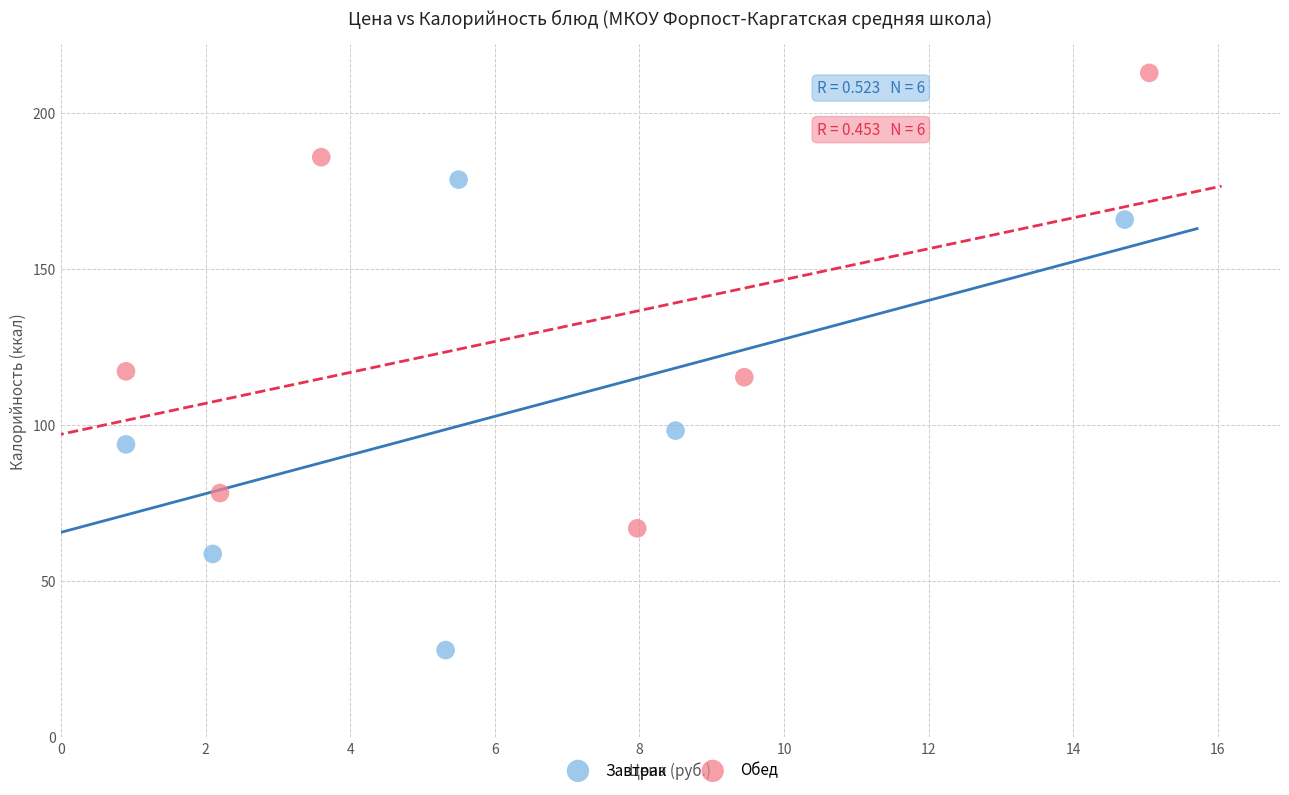

Which series has the widest spread of Y values?

Завтрак